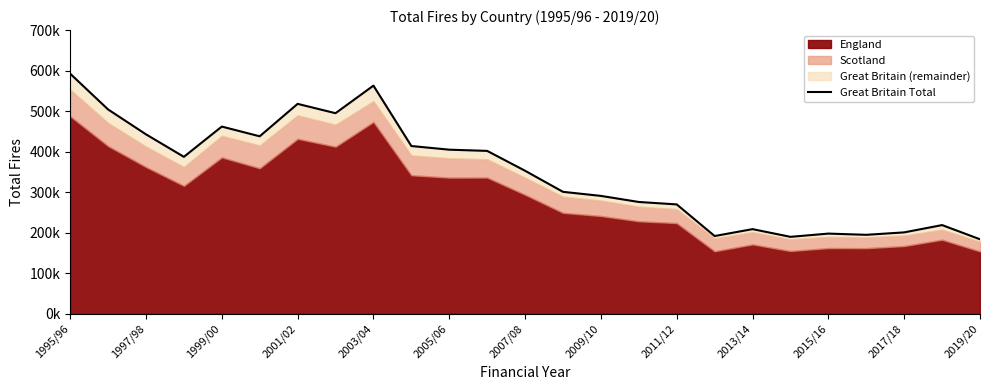

What is the ratio of the value at 24 to the value at 19?

1.0